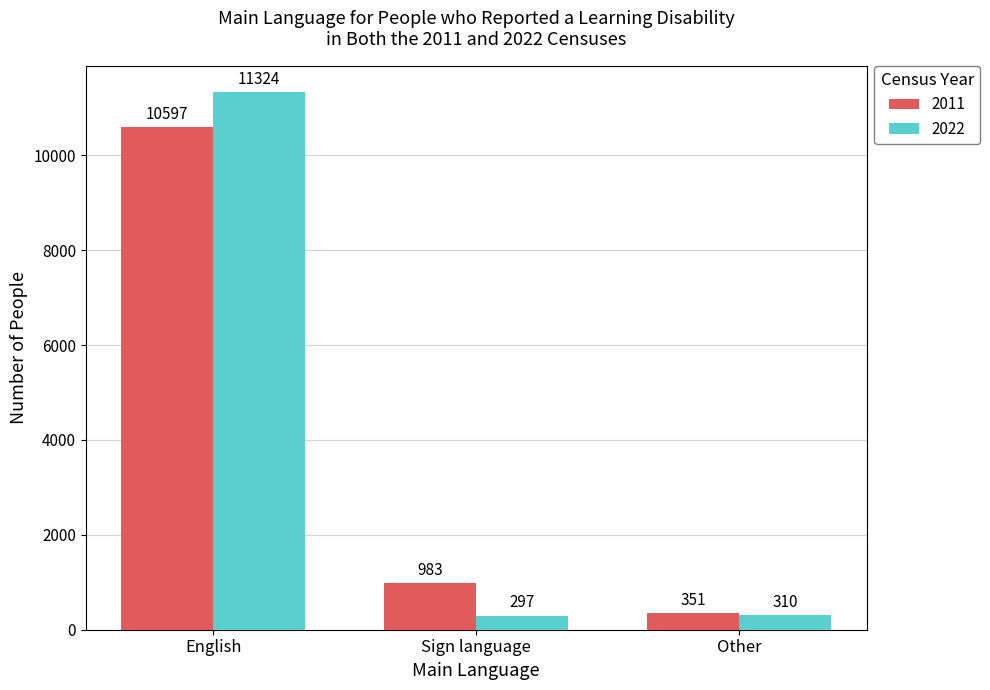

True or false: 2011 has a value of 983 at Sign language.

True